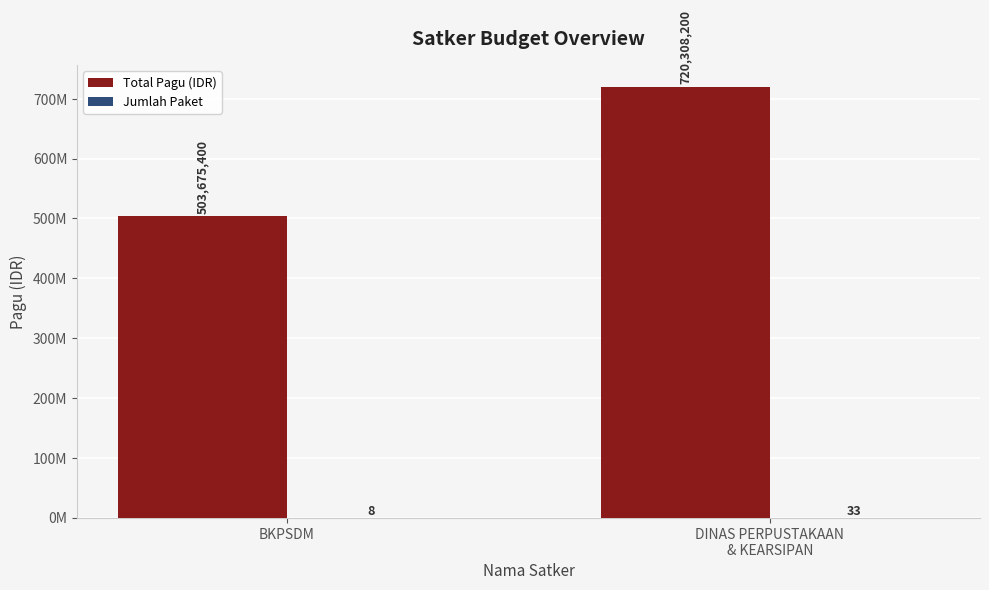

What is the sum of the Total Pagu (IDR) values at BKPSDM and DINAS PERPUSTAKAAN
& KEARSIPAN?

1223983600